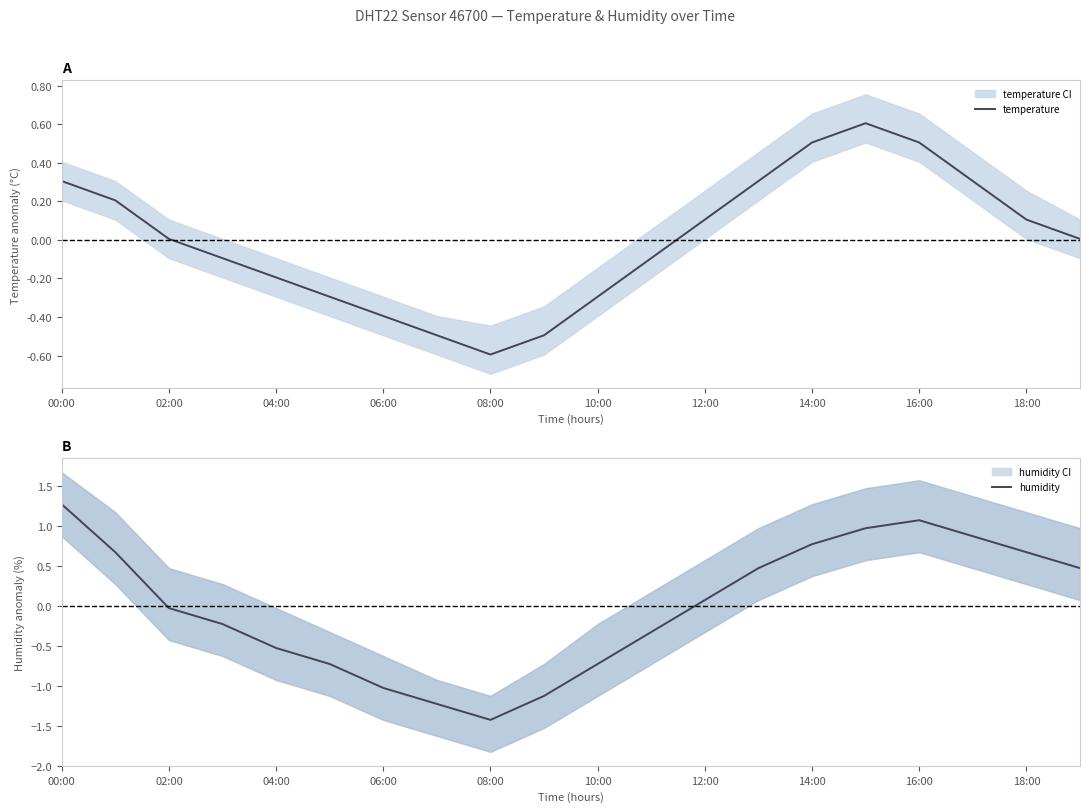

List the series in order of their peak value, highest first.

humidity, temperature